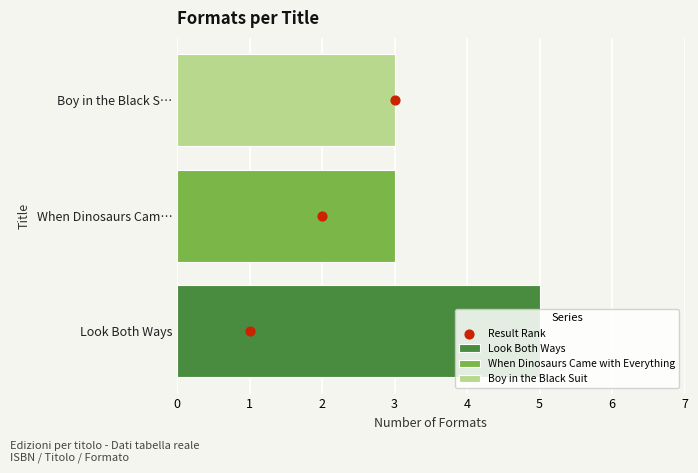

What value does the Boy in the Black Suit series have at When Dinosaurs Cam…?

3